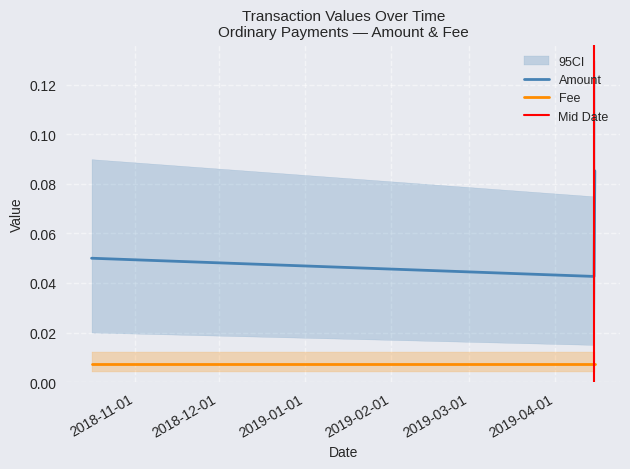

What is the value of the 1st point from the left?

0.1